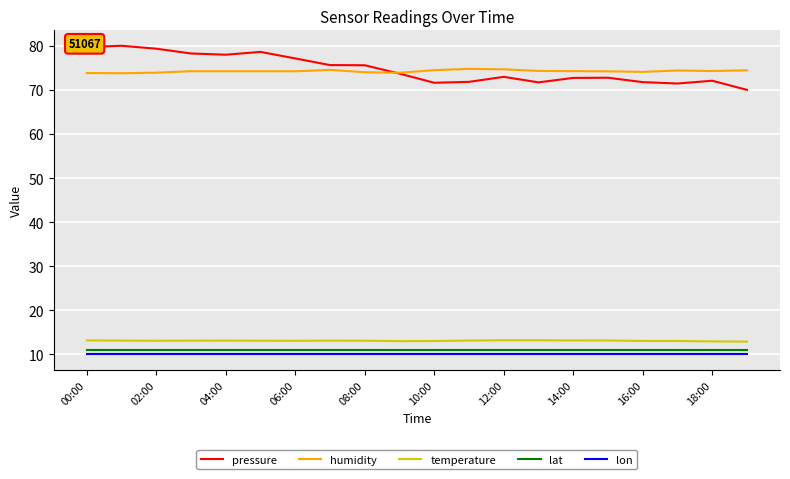

What is the average value of the lon series?

10.0